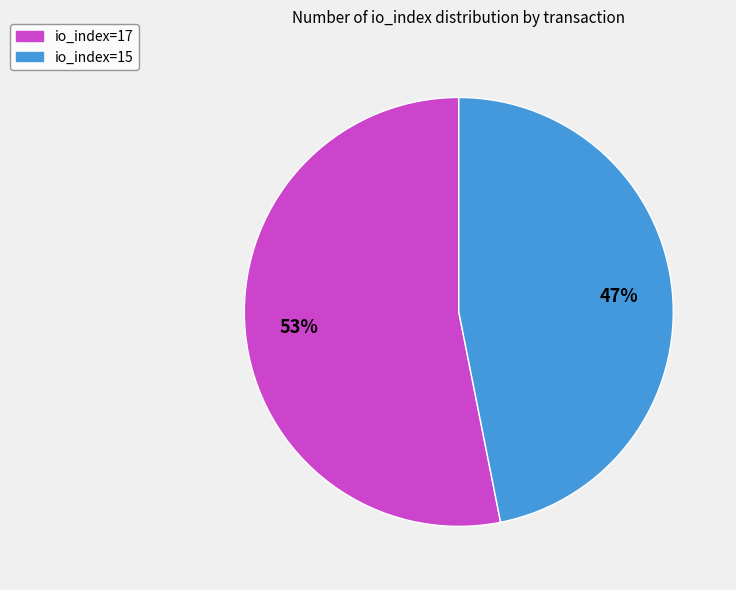

How many slices are in this pie chart?

2